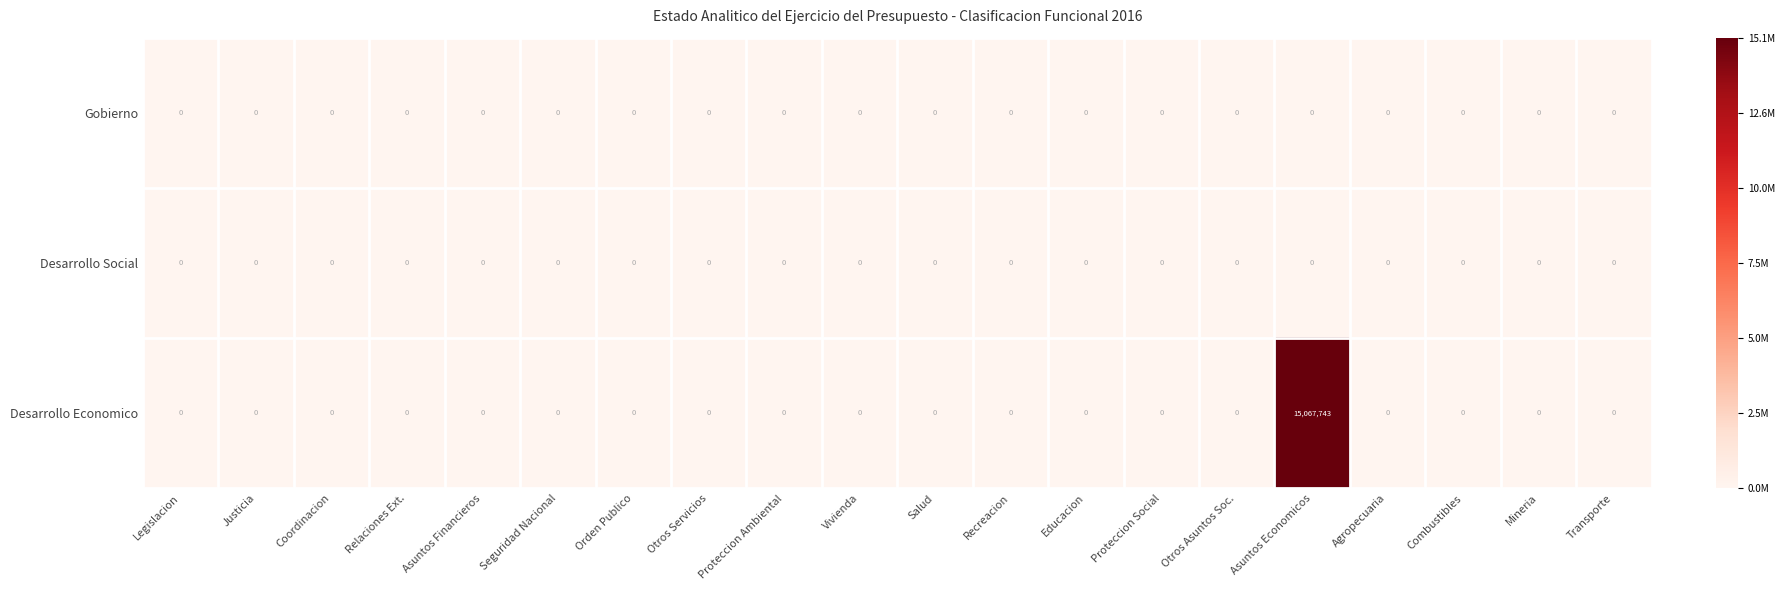

At which category is the sum across all series the highest?

Asuntos Economicos